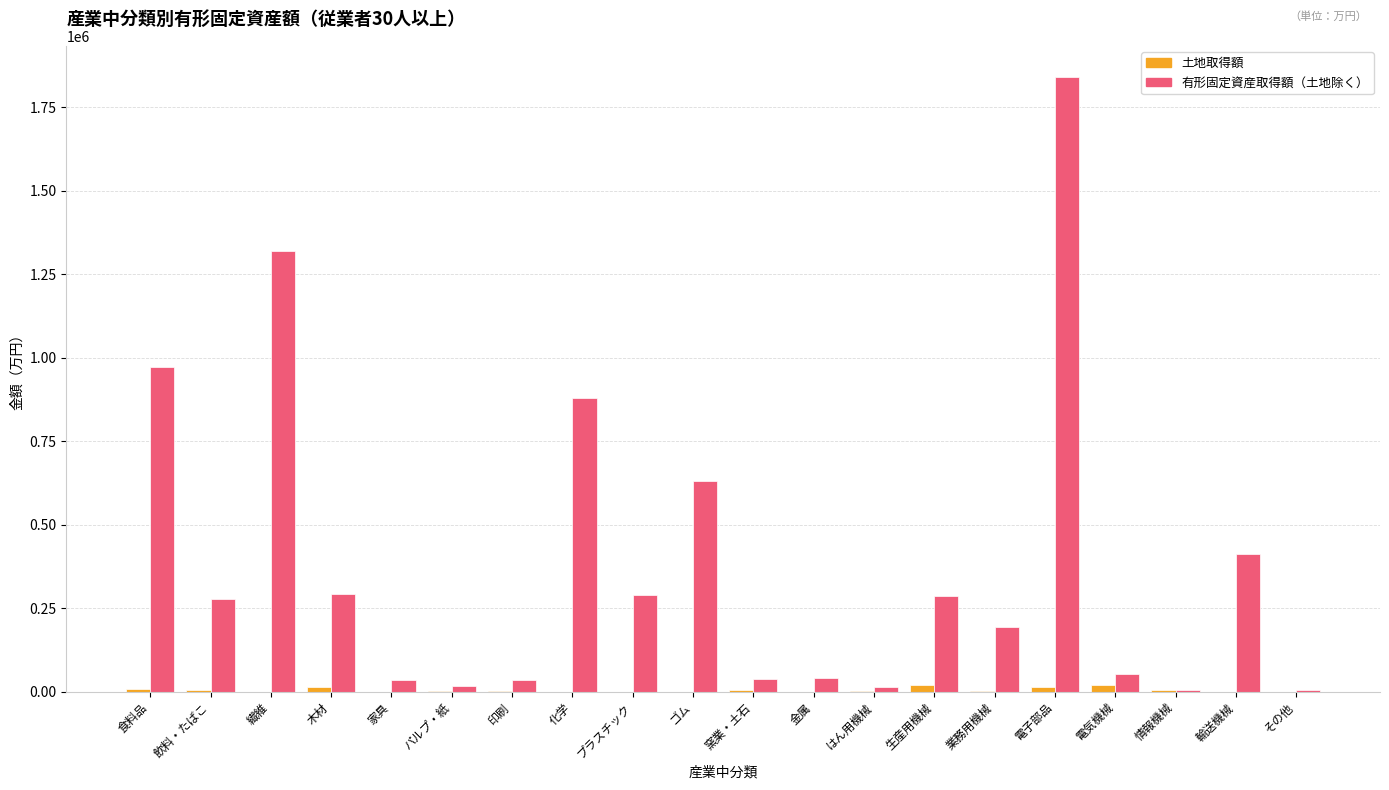

What is the sum of all 土地取得額 values?

96557